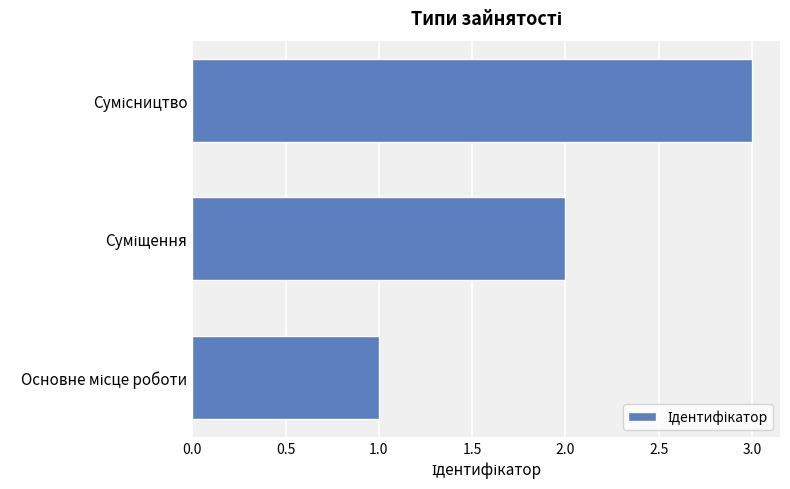

What is the sum of all values?

6